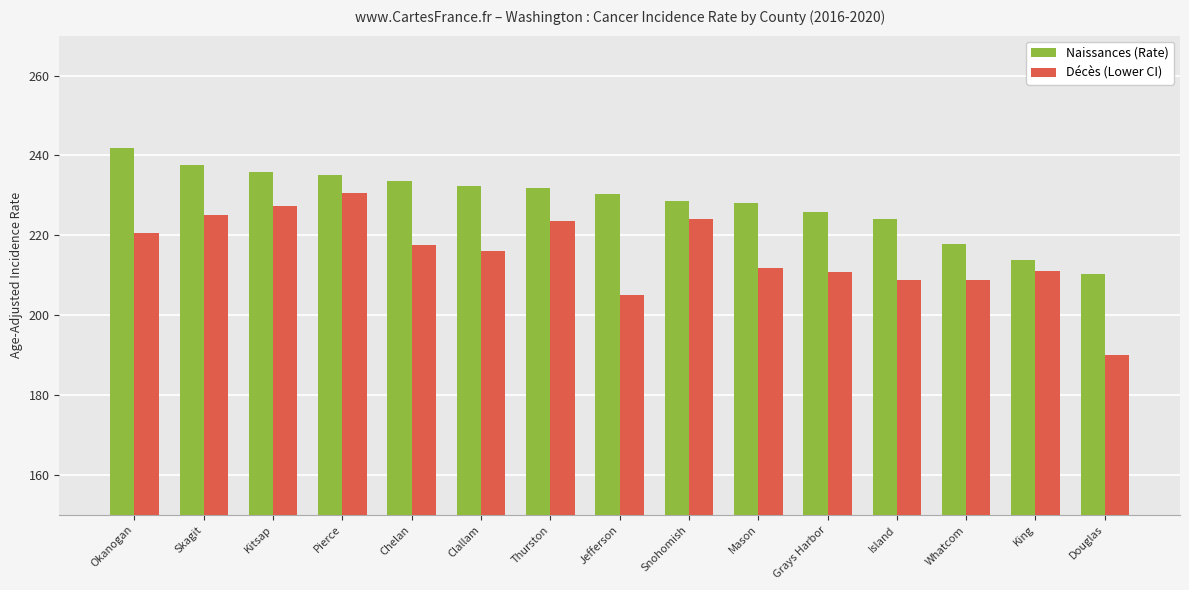

What value does the Naissances (Rate) series have at Grays Harbor?

225.9